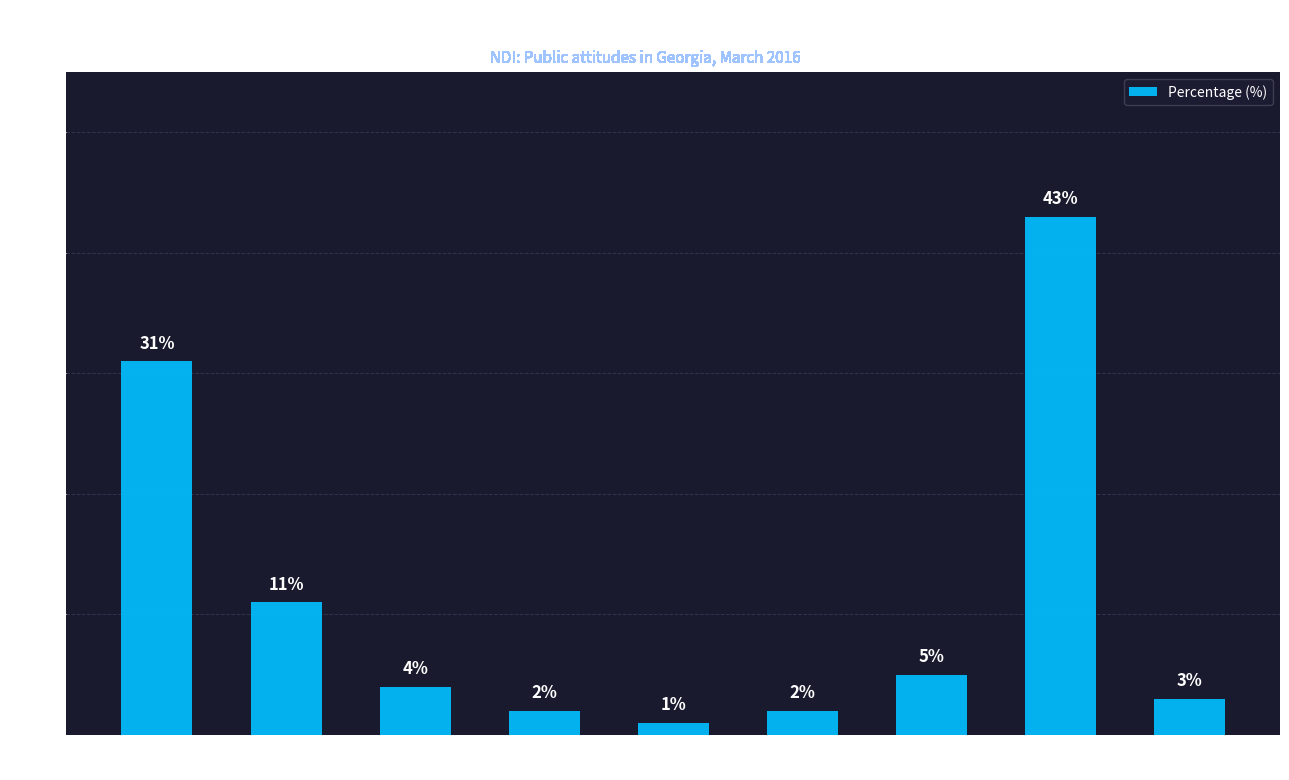

What is the sum of the values at United National
Movement and No party?

16